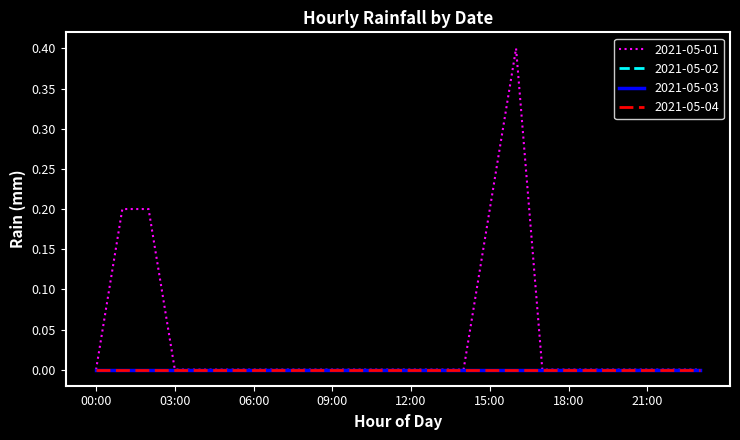

At which category is the sum across all series the highest?

16:00